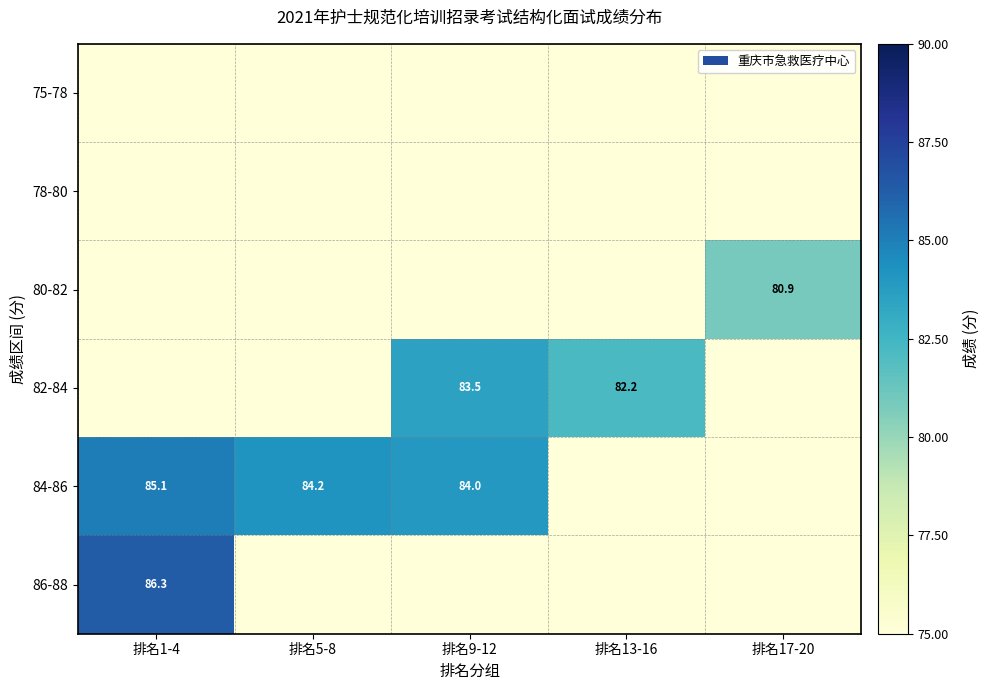

Is it true that 82-84 equals 82.2 at 排名13-16?

True